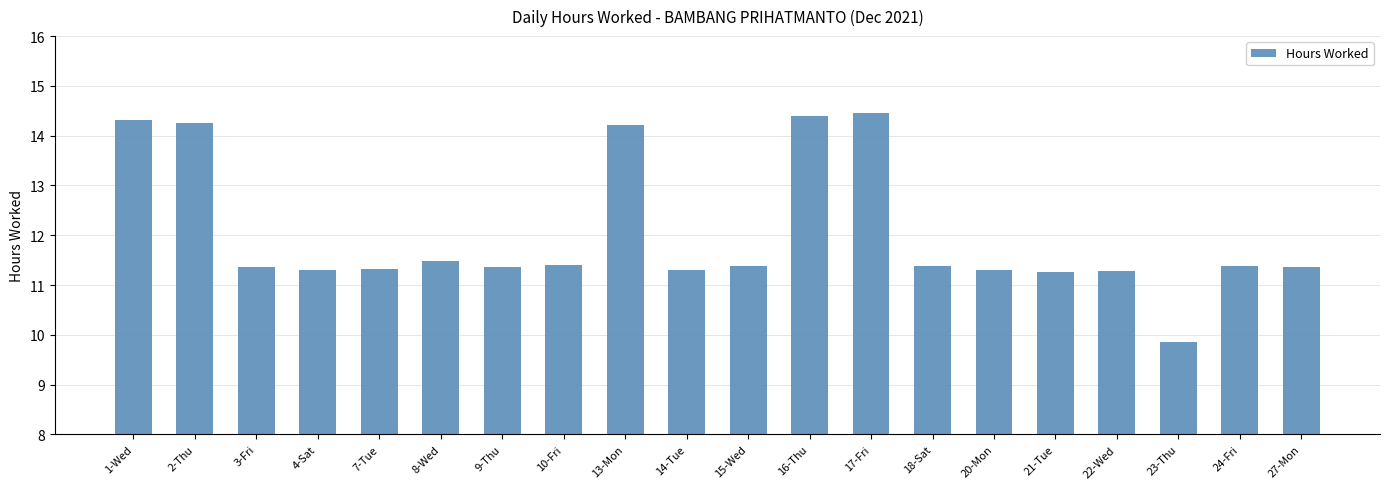

Count the number of values greater than 11.

19